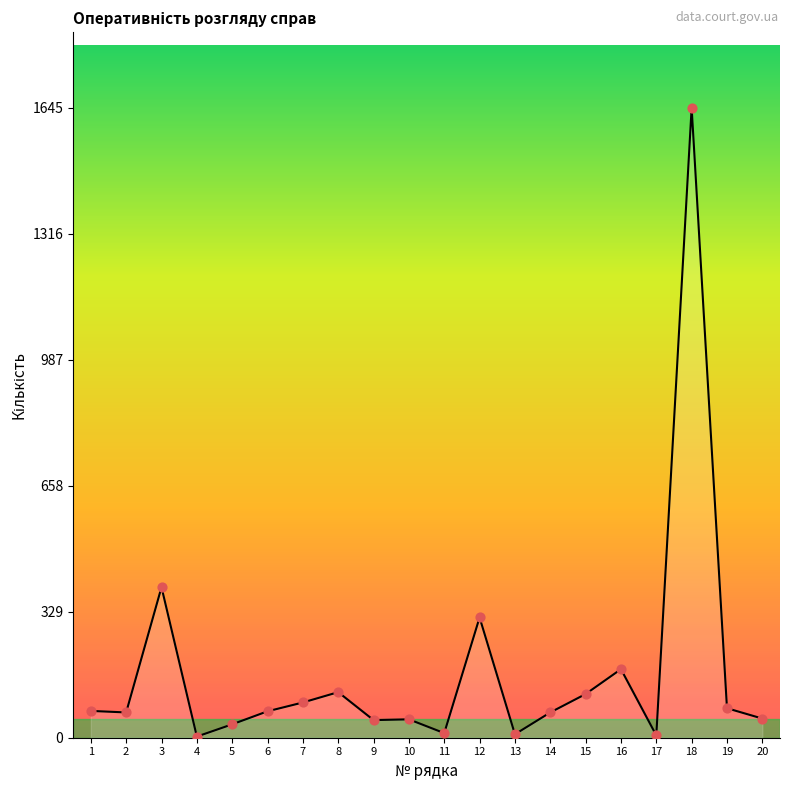

What is the change in value from 9 to 14?

+20